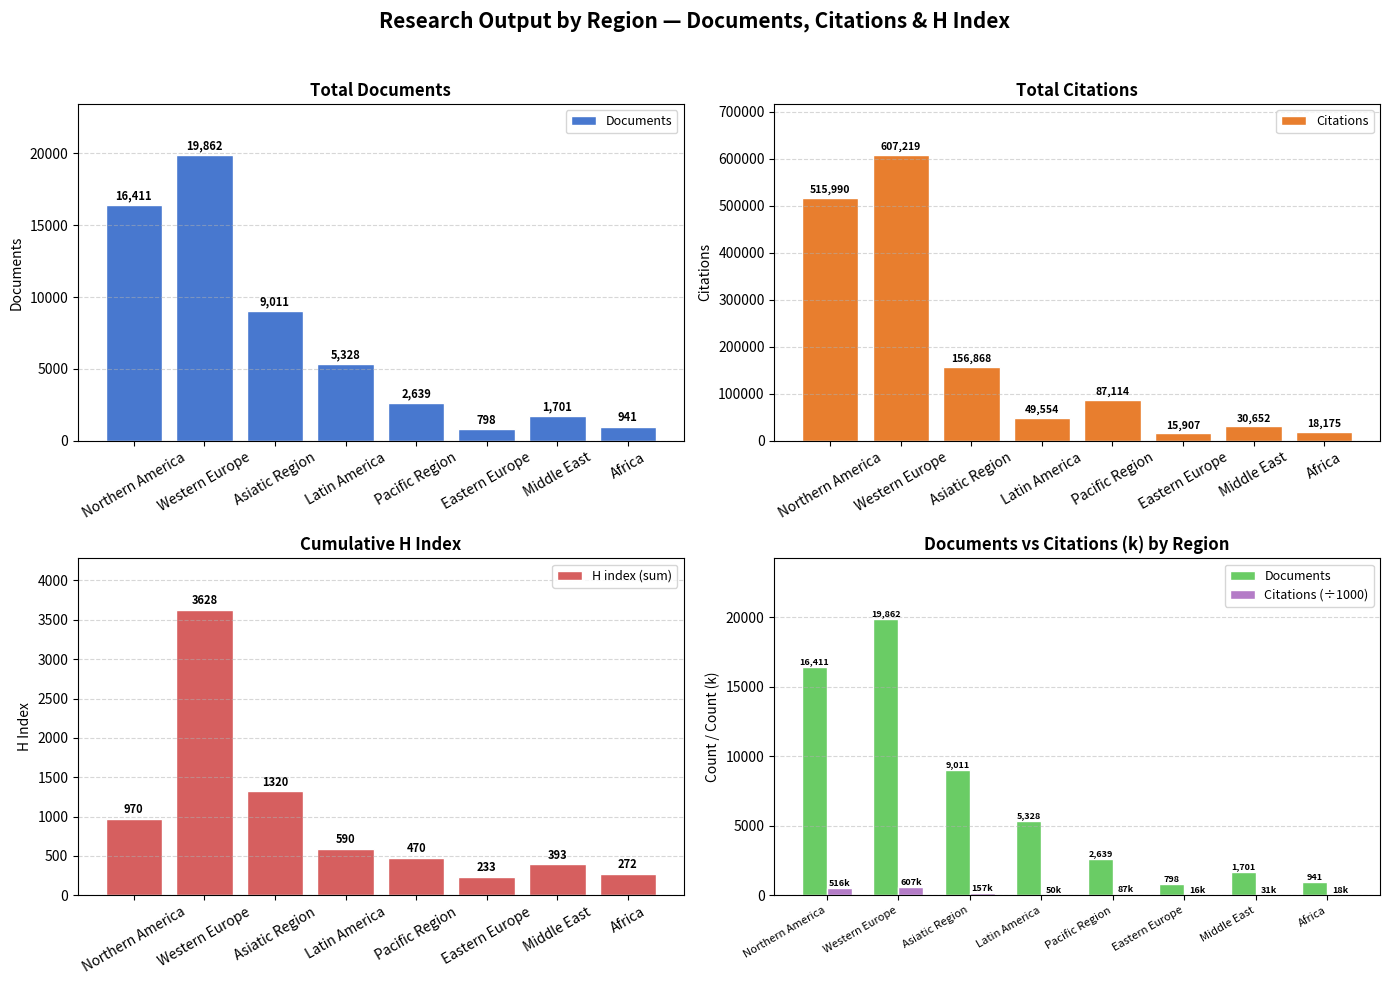

At which label is H index (sum) closest to 1930?

Asiatic Region